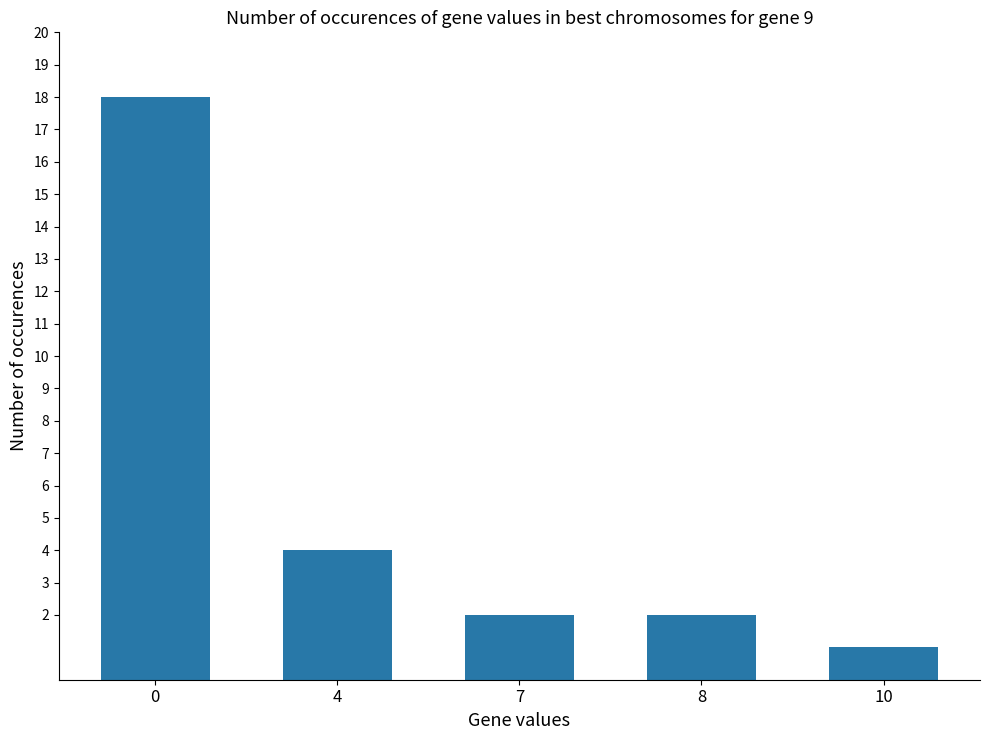

Is it true that the value at 4 is 4?

True